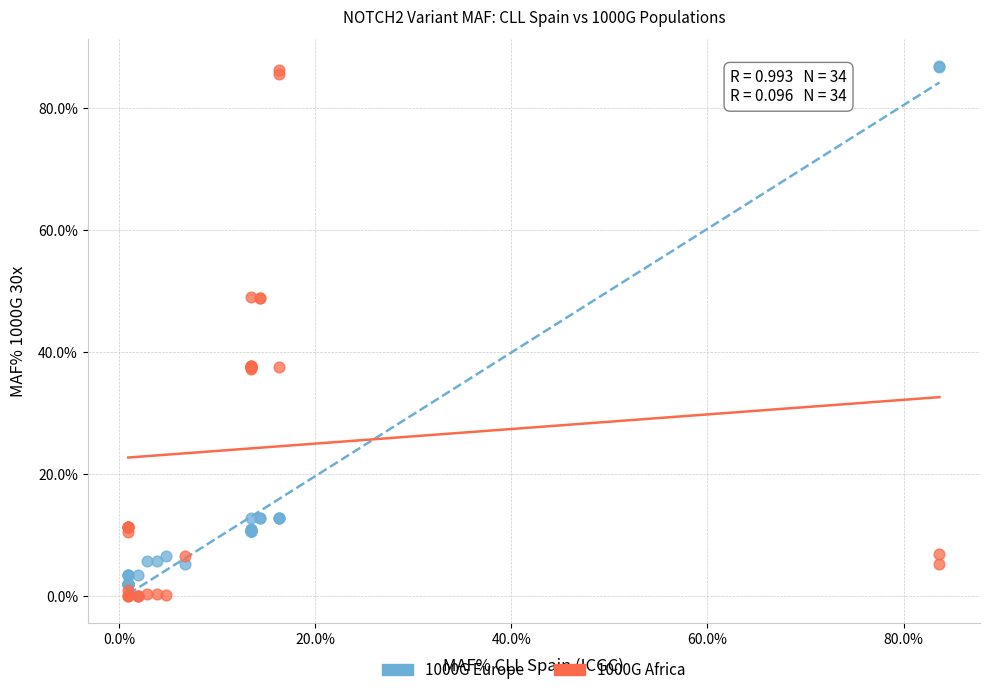

What are all the series names shown in the legend?

1000G Europe, 1000G Africa